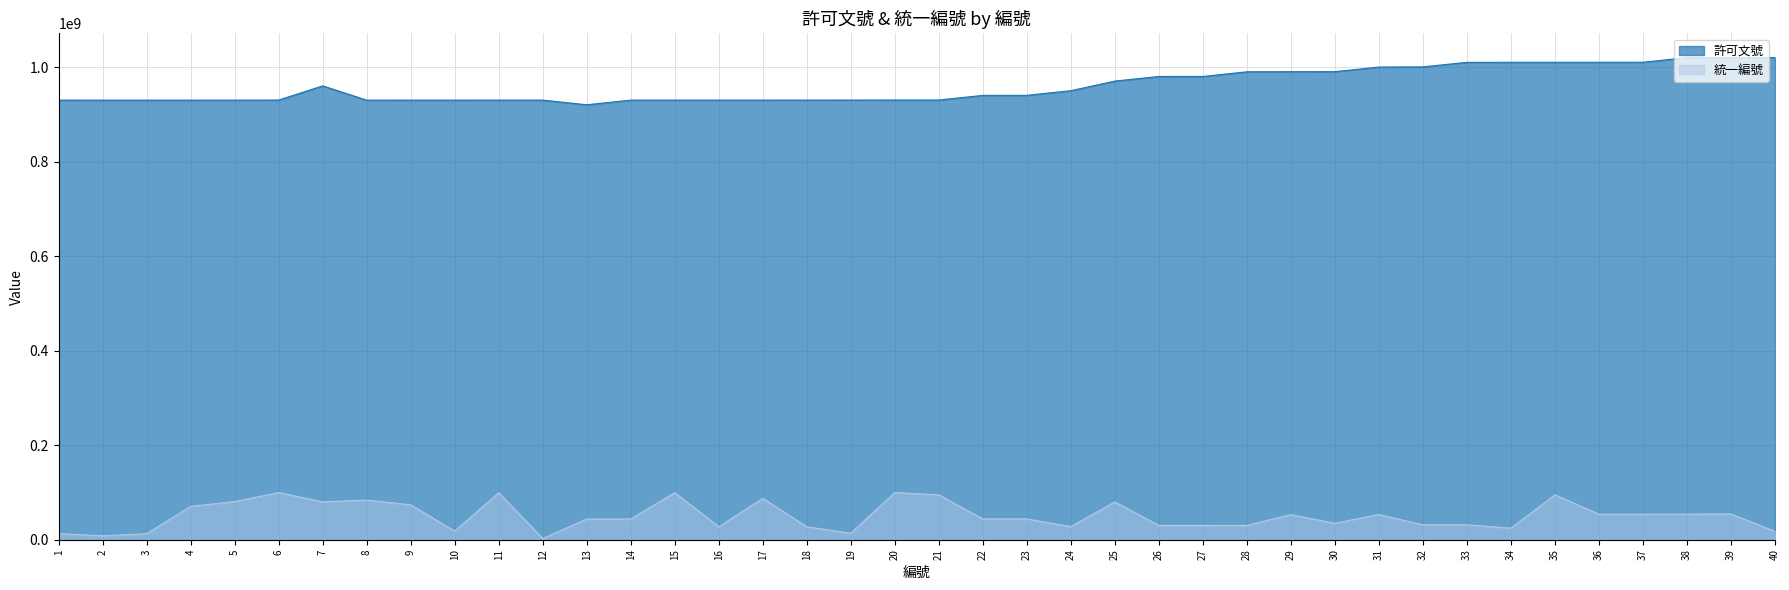

How many lines are shown in the chart?

2